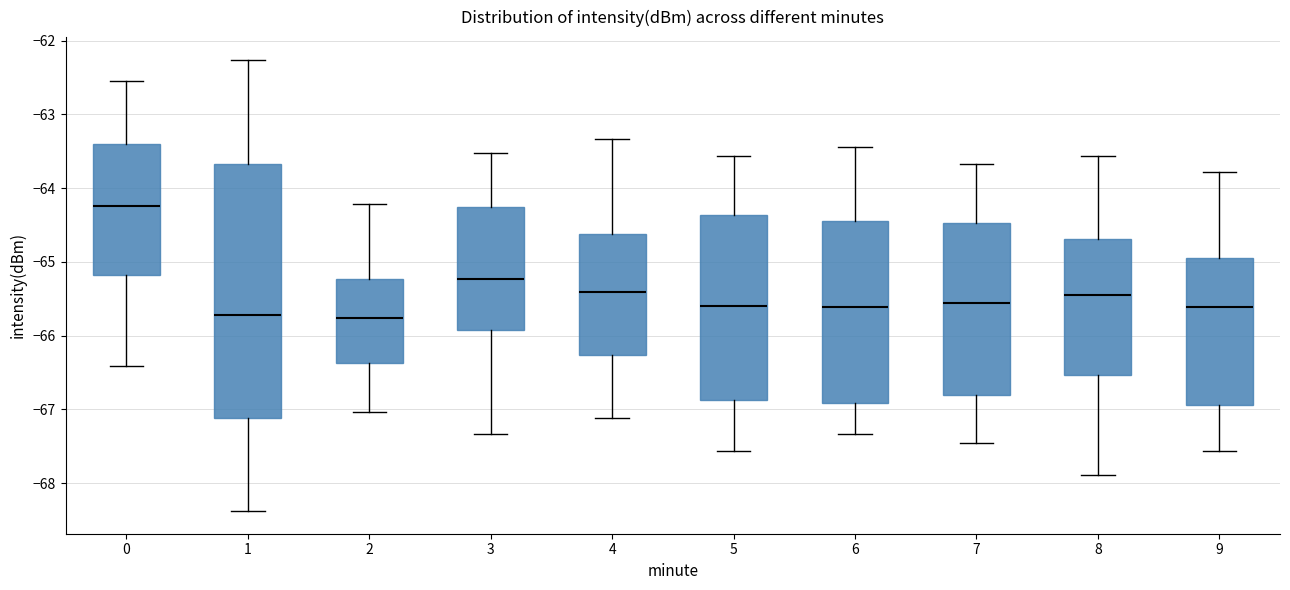

Reading left to right, transcribe this box plot: for each box, give where its median line is, the range the box spans, and where its two whiskers end, as read against the y-axis. The values are not printed on the chart, so give them approximately, as read against the axis.

0: median -64.2, box -65.2 to -63.4, whiskers -66.4 to -62.5
1: median -65.7, box -67.1 to -63.7, whiskers -68.4 to -62.3
2: median -65.8, box -66.4 to -65.2, whiskers -67.0 to -64.2
3: median -65.2, box -65.9 to -64.3, whiskers -67.3 to -63.5
4: median -65.4, box -66.3 to -64.6, whiskers -67.1 to -63.3
5: median -65.6, box -66.9 to -64.4, whiskers -67.6 to -63.6
6: median -65.6, box -66.9 to -64.4, whiskers -67.3 to -63.4
7: median -65.6, box -66.8 to -64.5, whiskers -67.4 to -63.7
8: median -65.4, box -66.5 to -64.7, whiskers -67.9 to -63.6
9: median -65.6, box -66.9 to -65.0, whiskers -67.6 to -63.8